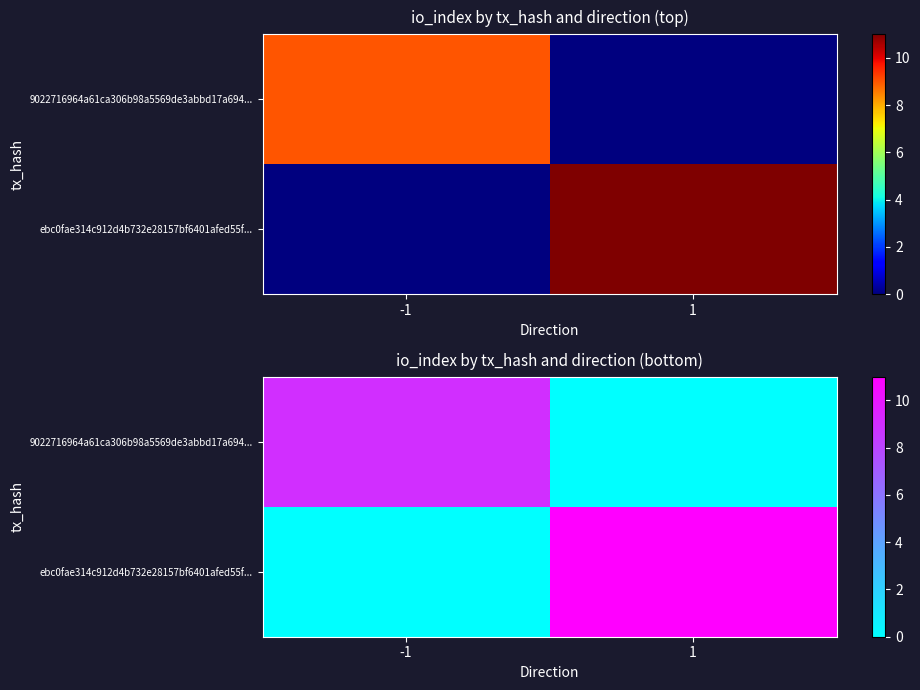

True or false: 9022716964a61ca306b98a5569de3abbd17a694... has a value of 9 at -1.

True